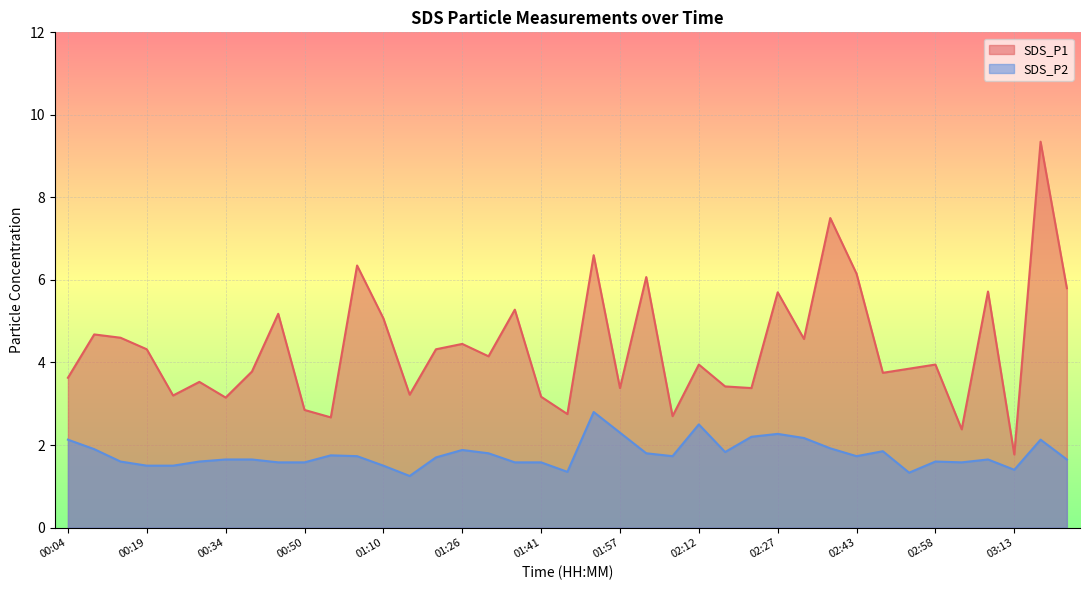

What is the value of the SDS_P2 point at the 19th from the left?

1.6